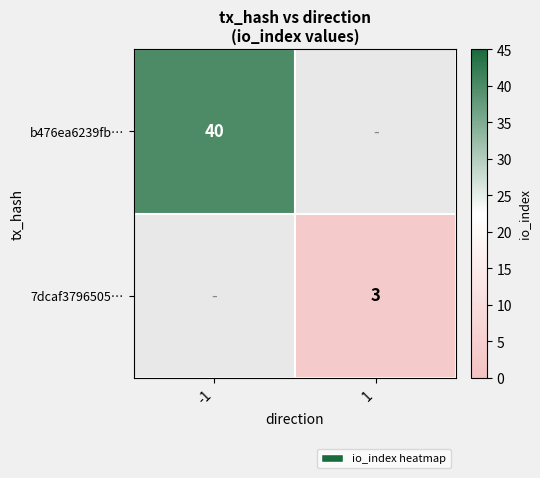

The 7dcaf3796505… series shows 3 at 1. True or false?

True